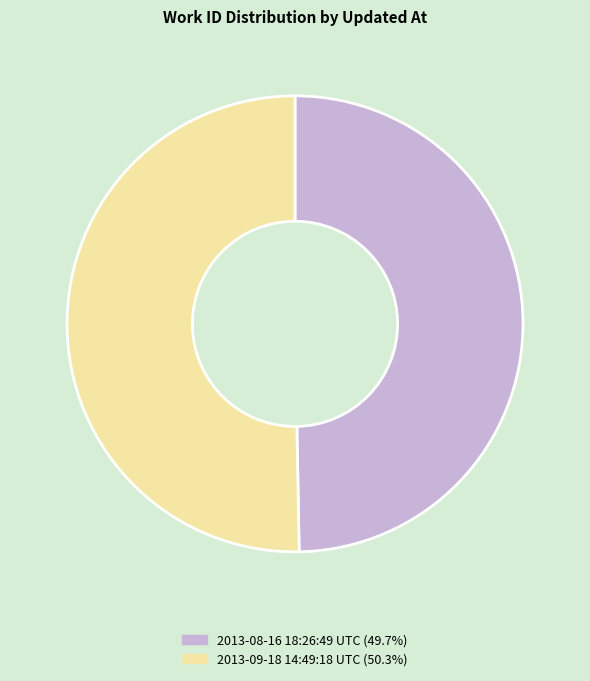

What is the ratio of the value at 2013-08-16 18:26:49 UTC to the value at 2013-09-18 14:49:18 UTC?

1.0